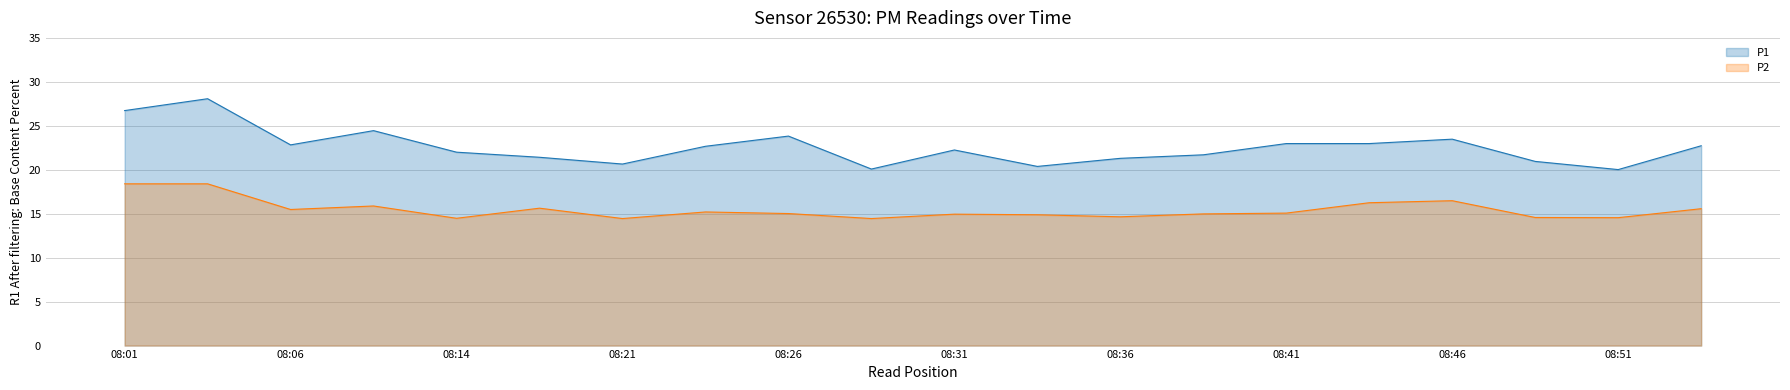

Which series has the largest total across all categories?

P1